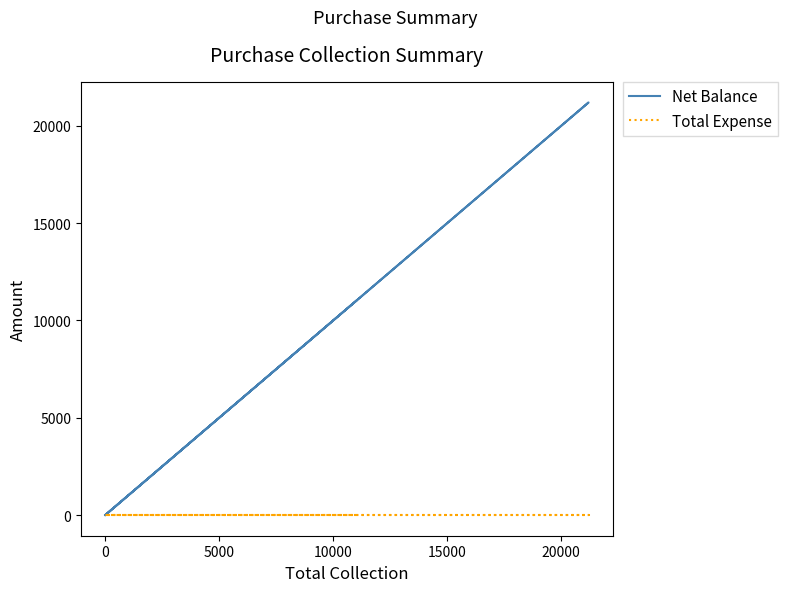

True or false: Net Balance has more than 1 points higher than both neighbors.

False